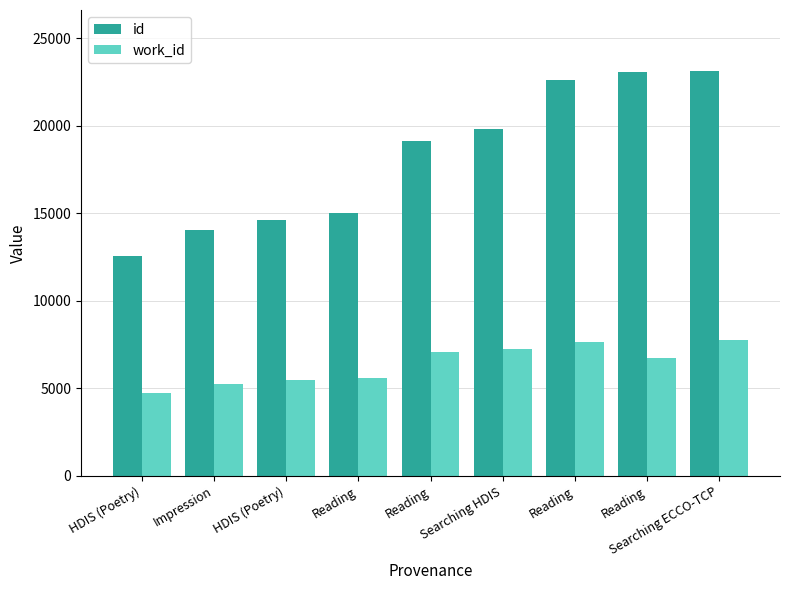

What is the lowest value of the work_id series?

4754